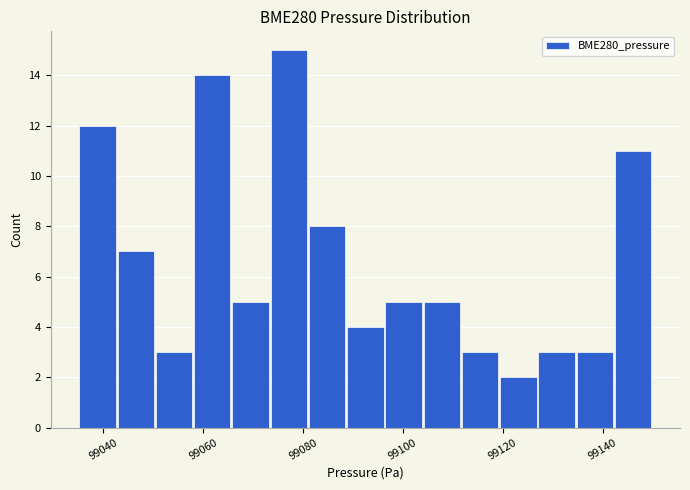

Around what value on the x-axis is the tallest bar? Give the approximate position of its centre, as read against the axis.

99078